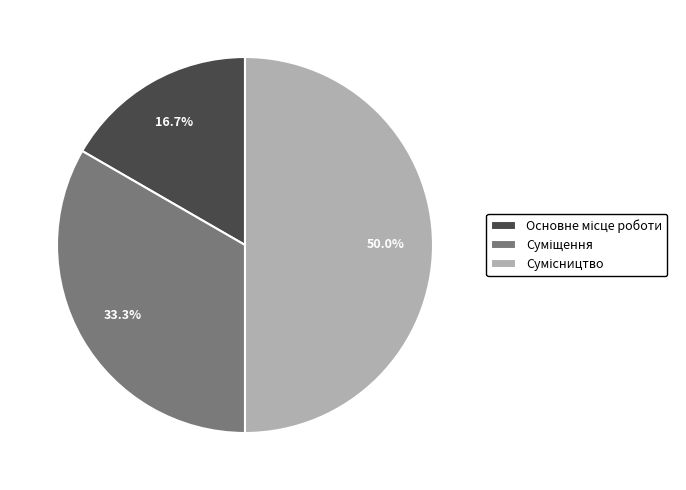

The Основне місце роботи slice represents 17% of the pie. True or false?

True